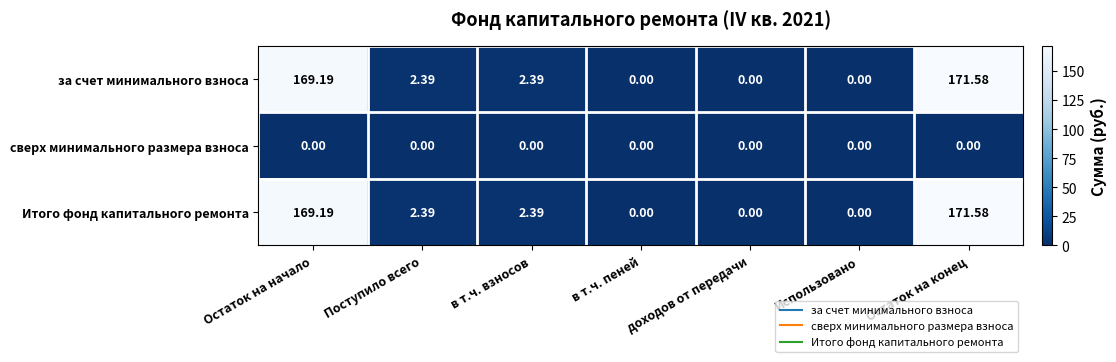

Where does the за счет минимального взноса series first go above 2?

Остаток на начало